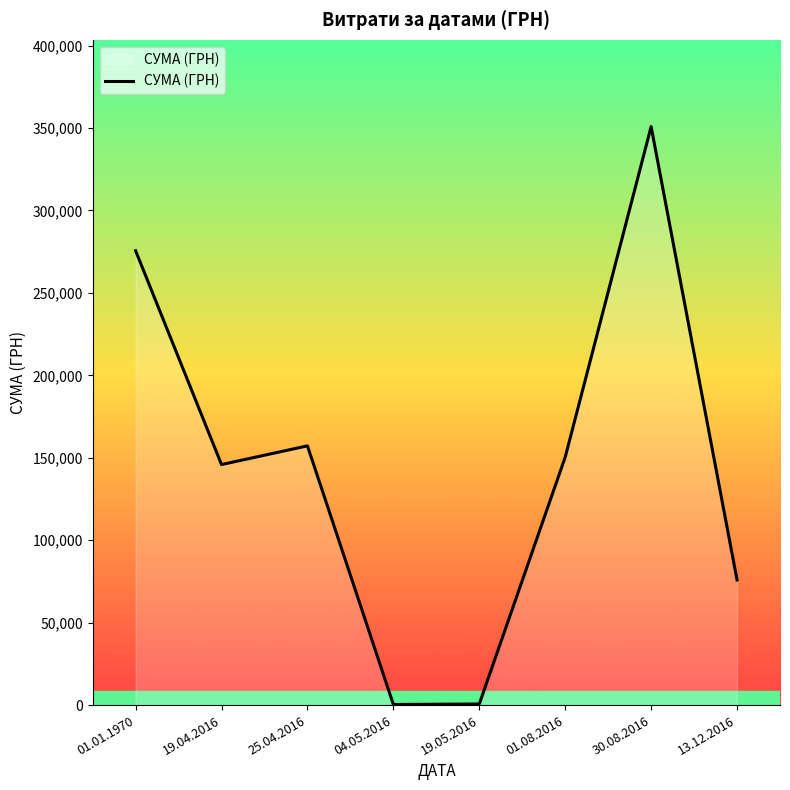

True or false: the data shows 38735.4 at 19.04.2016.

False